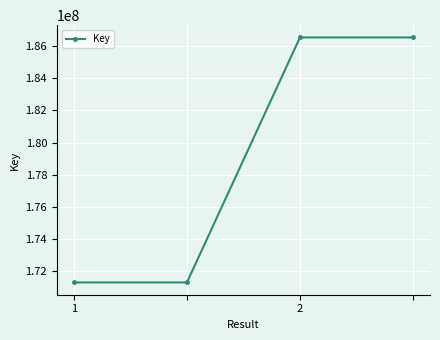

Reading right to left, what are all the values shown in this chart?

186535550	186535550	171314184	171314184